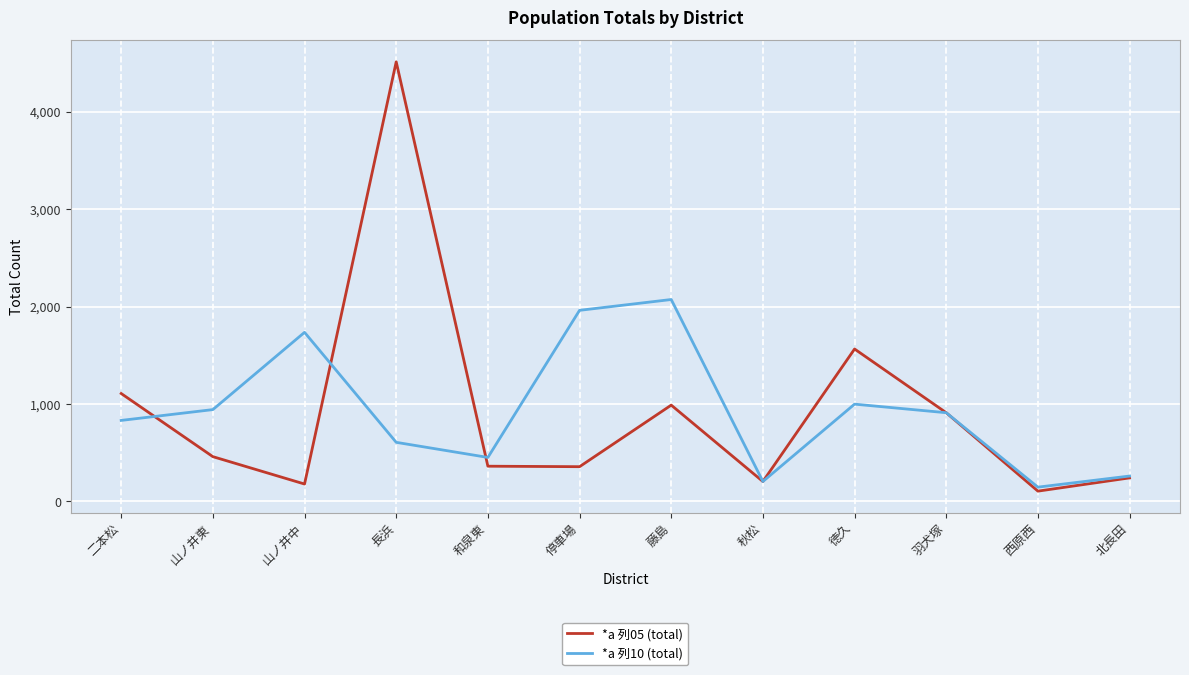

True or false: *a 列10 (total) has more than 2 points higher than both neighbors.

True